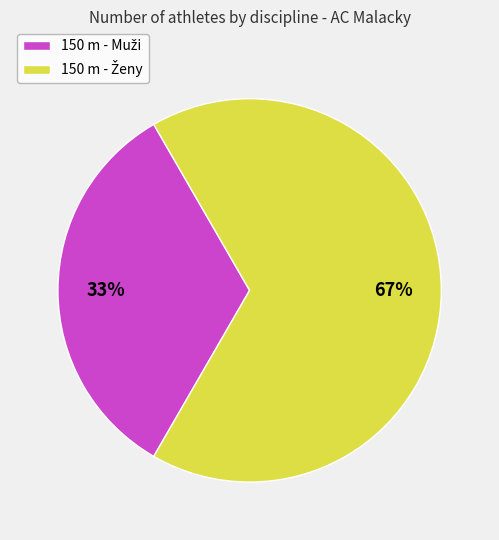

To the nearest percent, what is the average slice percentage?

50%